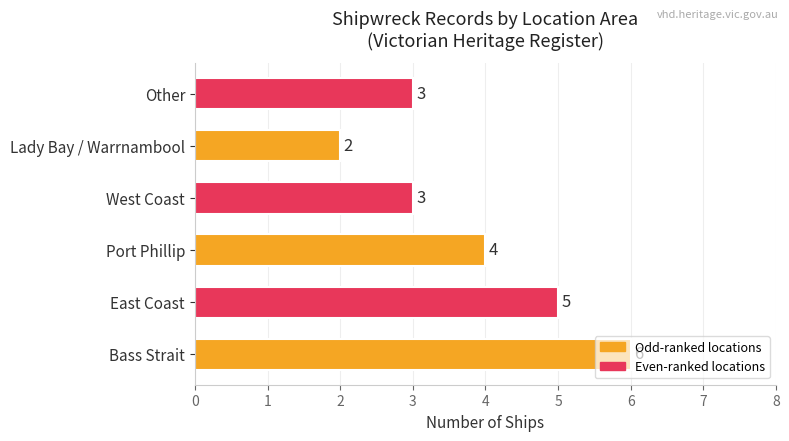

True or false: the data shows 3 at Lady Bay / Warrnambool.

False